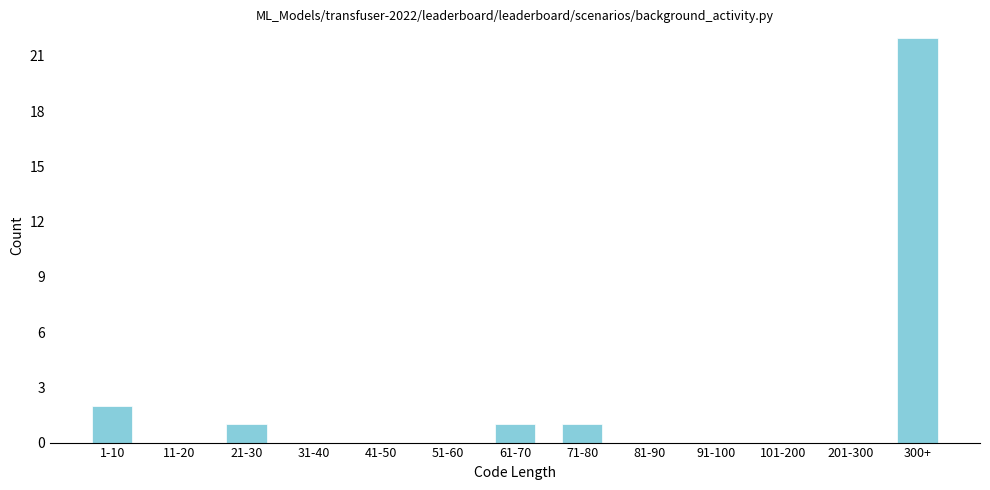

Reading left to right, what are all the values shown in this chart?

1-10=2	11-20=0	21-30=1	31-40=0	41-50=0	51-60=0	61-70=1	71-80=1	81-90=0	91-100=0	101-200=0	201-300=0	300+=22